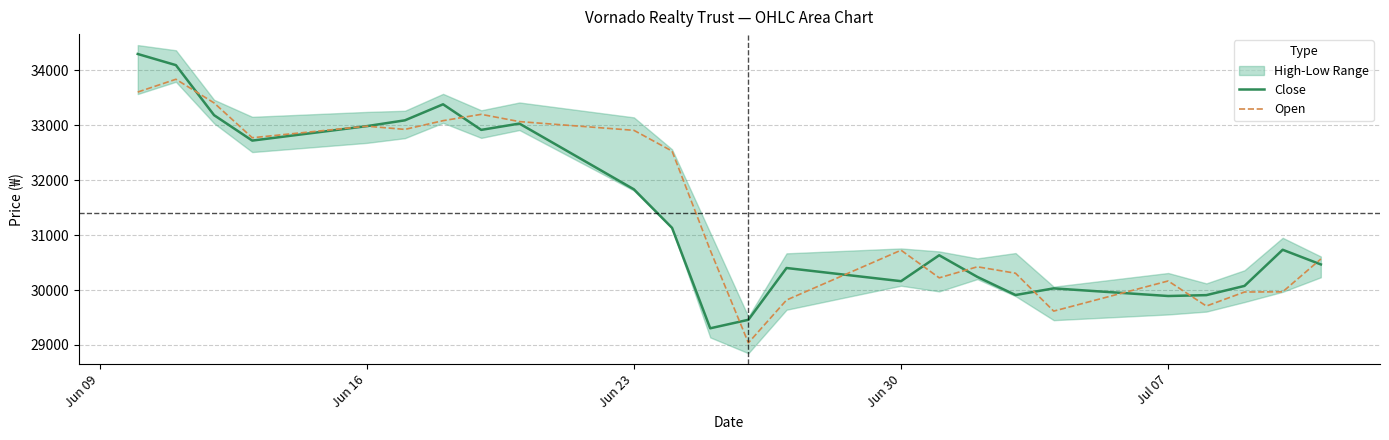

At which label does Open first exceed 30727?

Jun 09